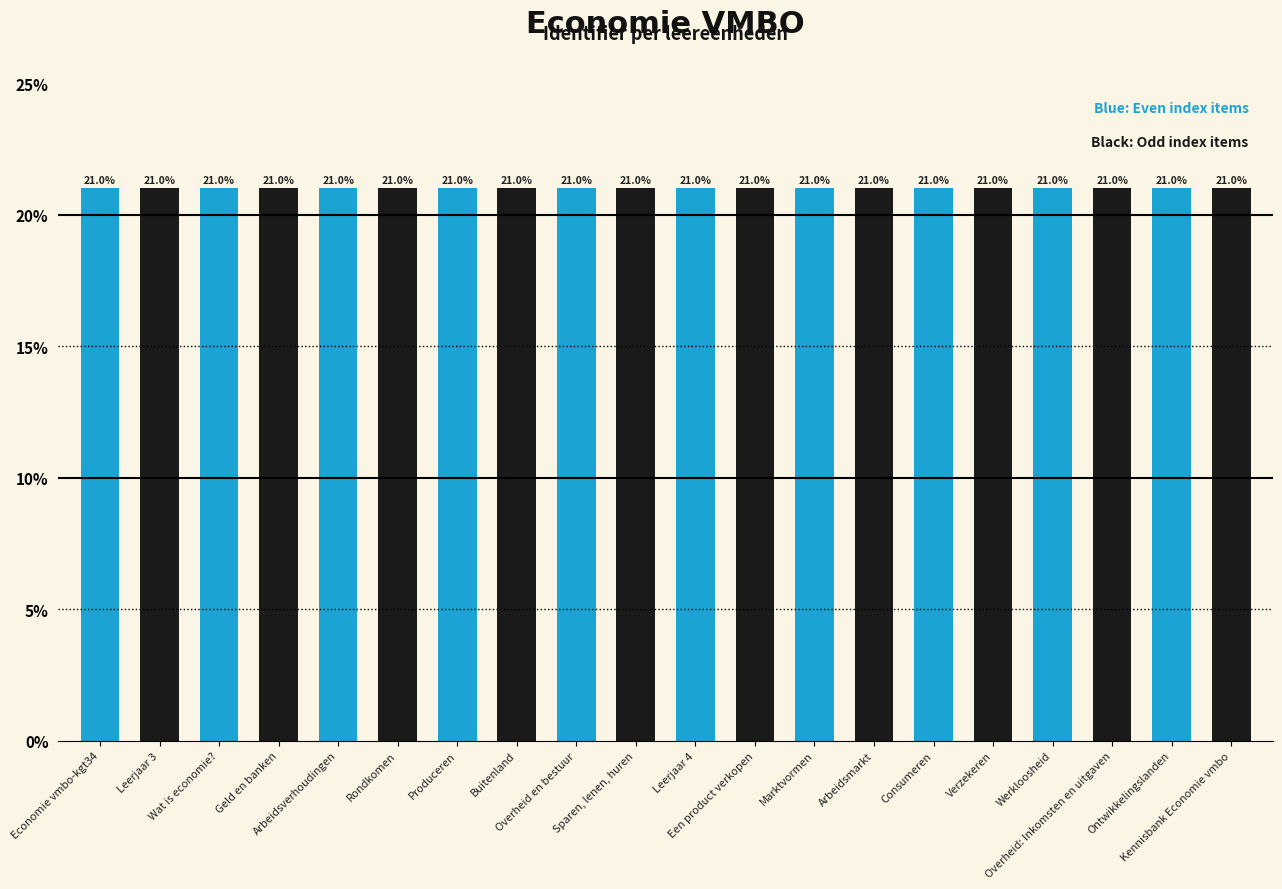

What is the label of the 5th bar from the right?

Leerjaar 4